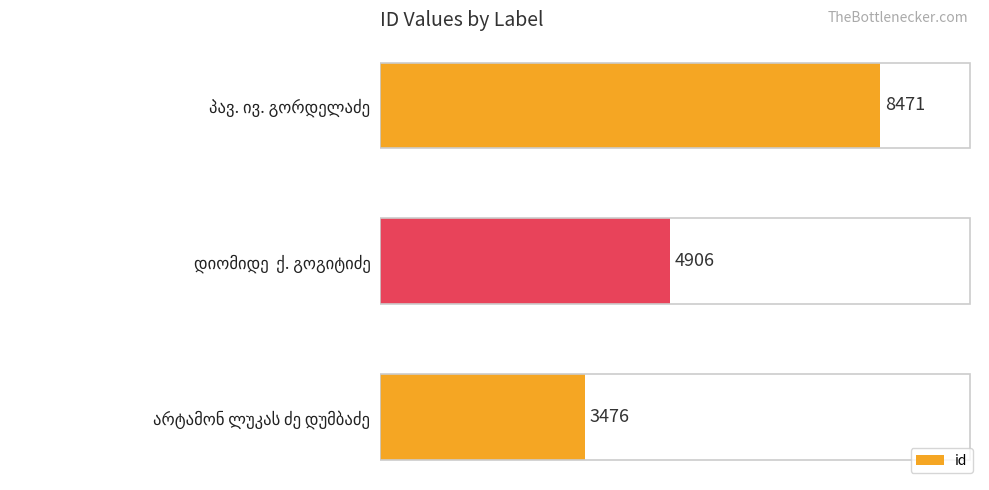

Count the values in the range 3476 to 8471.

3